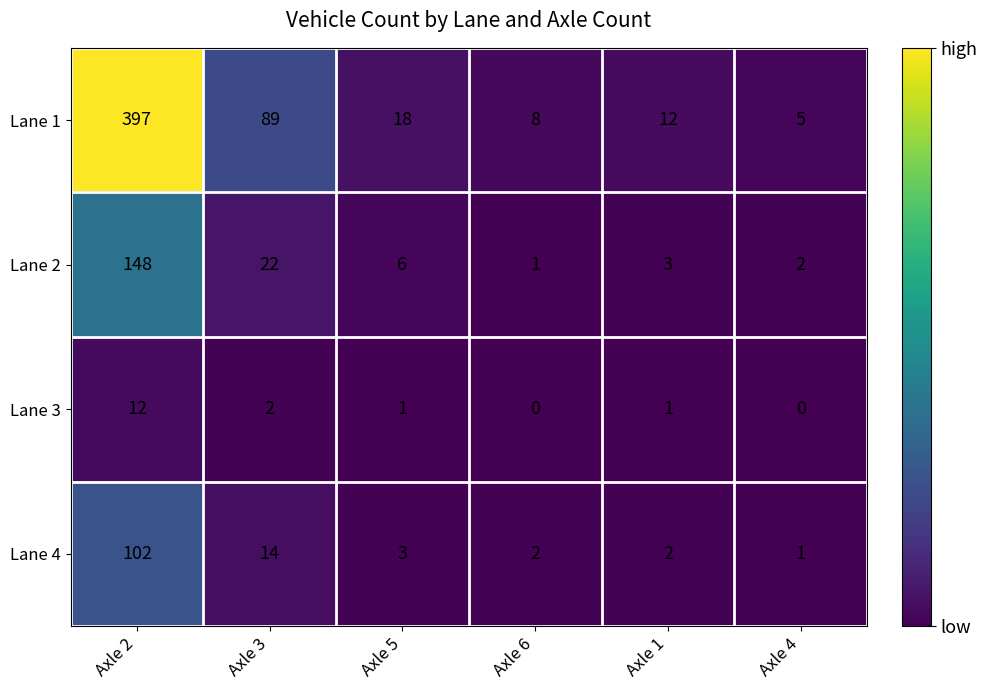

How many categories are shown in the chart?

6